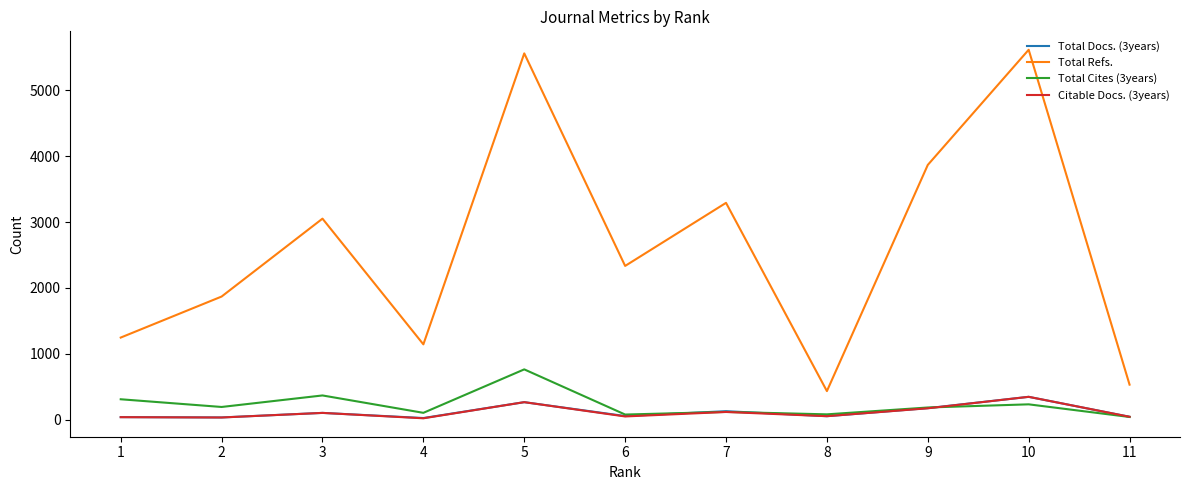

Is the value of Total Refs. at 1 greater than the value of Citable Docs. (3years) at 7?

Yes